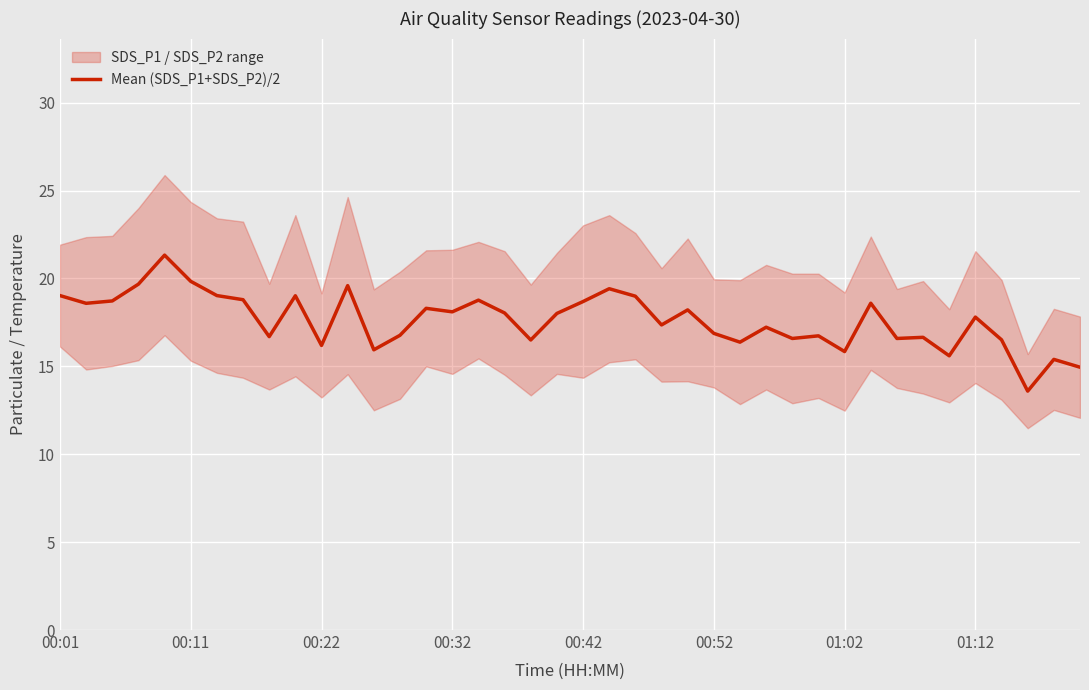

What is the lowest value of the Mean (SDS_P1+SDS_P2)/2 series?

13.6